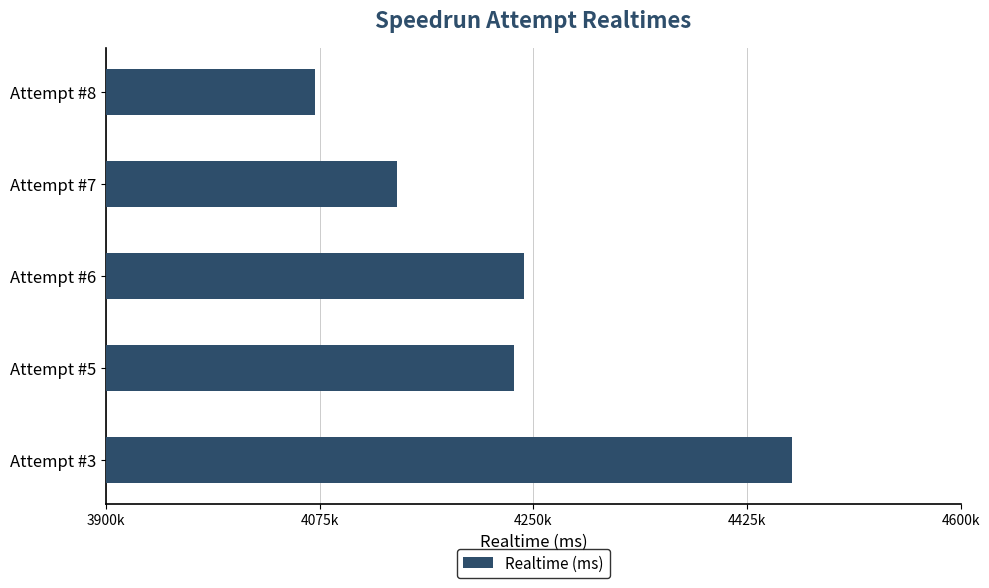

Which label corresponds to the smallest value in the chart?

Attempt #8